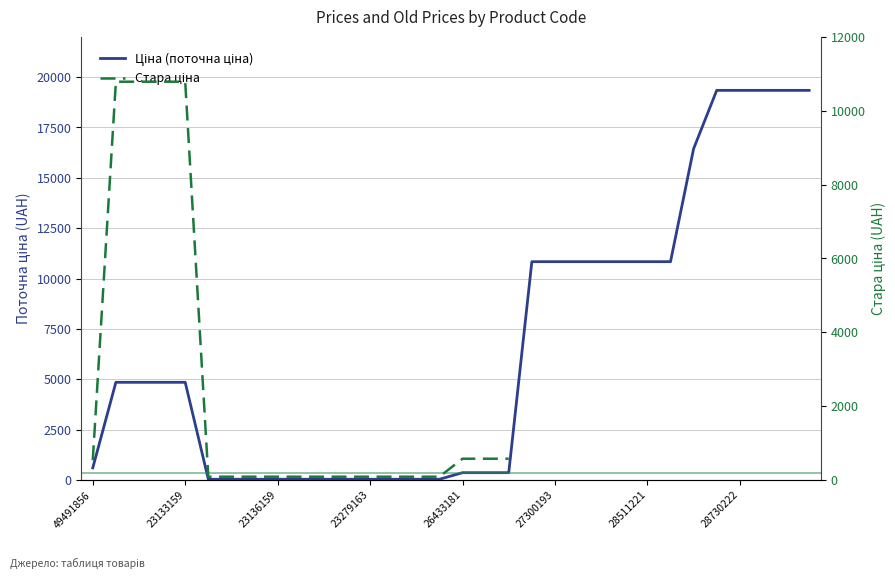

Between 23279163 and 19, which series saw the biggest shift?

Ціна (поточна ціна)